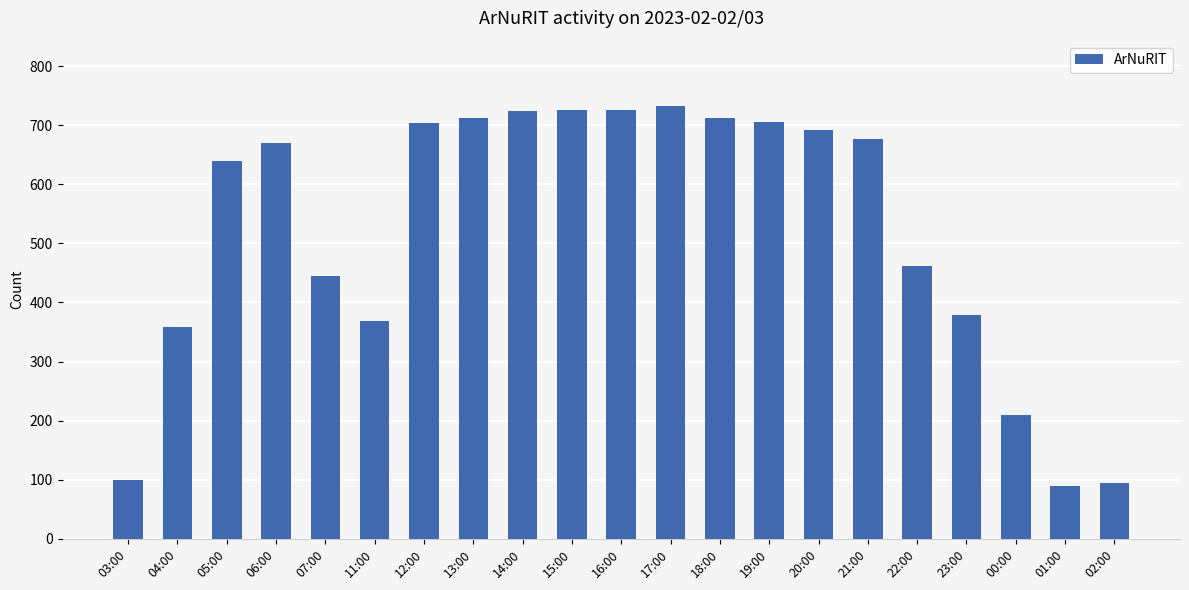

Does the chart contain any negative values?

No